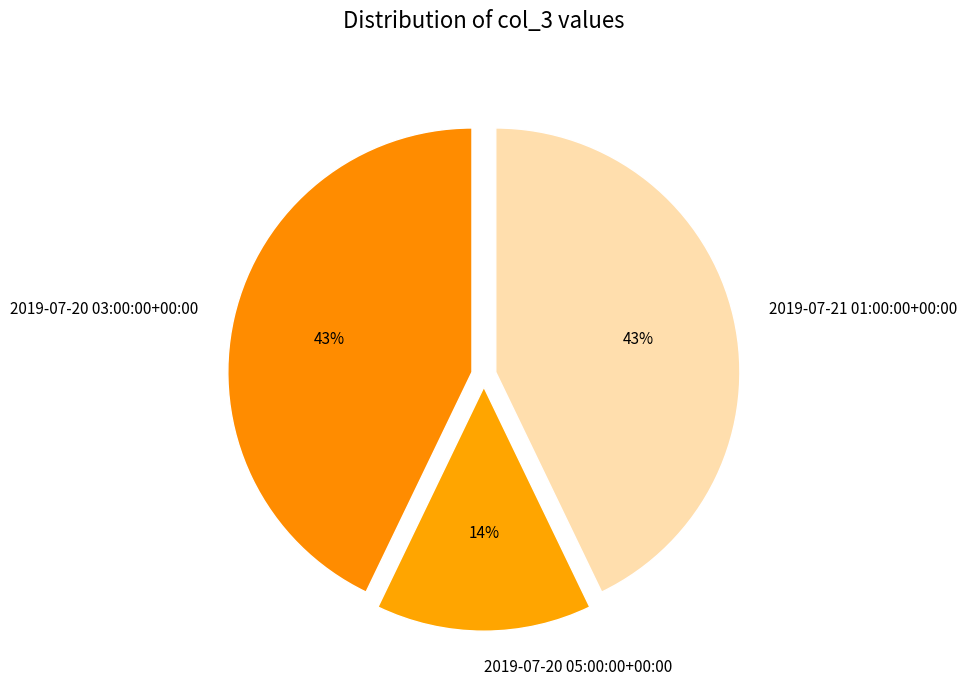

Combined, do 2019-07-20 03:00:00+00:00 and 2019-07-21 01:00:00+00:00 account for over 50%?

Yes